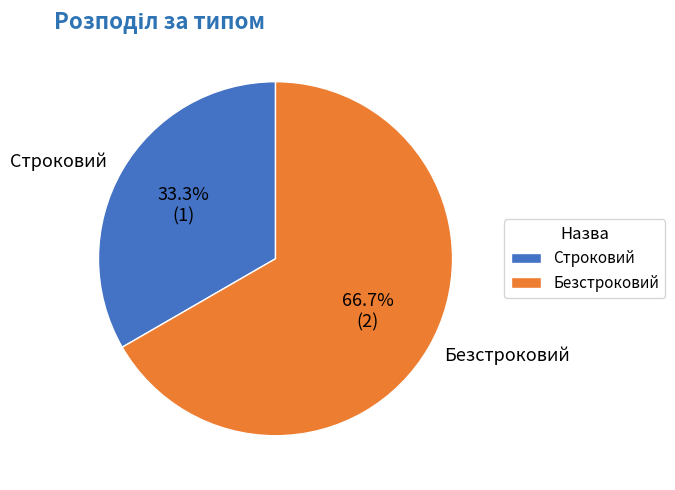

To the nearest percent, what portion does Строковий represent?

33%